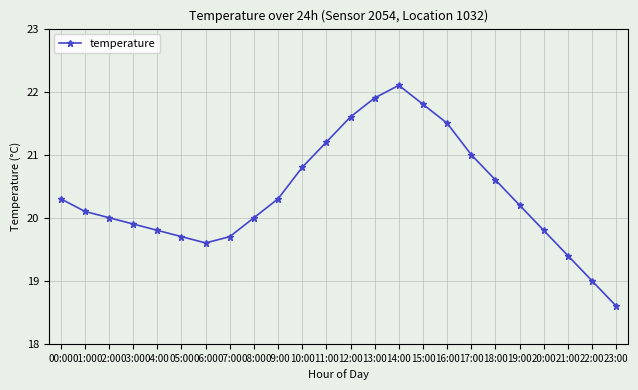

Which has a higher value, 18:00 or 17:00?

17:00